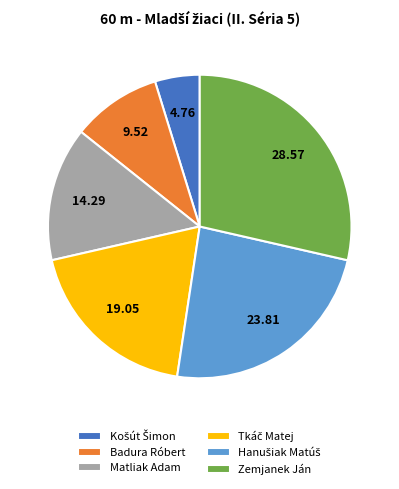

Combined, do Badura Róbert and Zemjanek Ján account for over 50%?

No